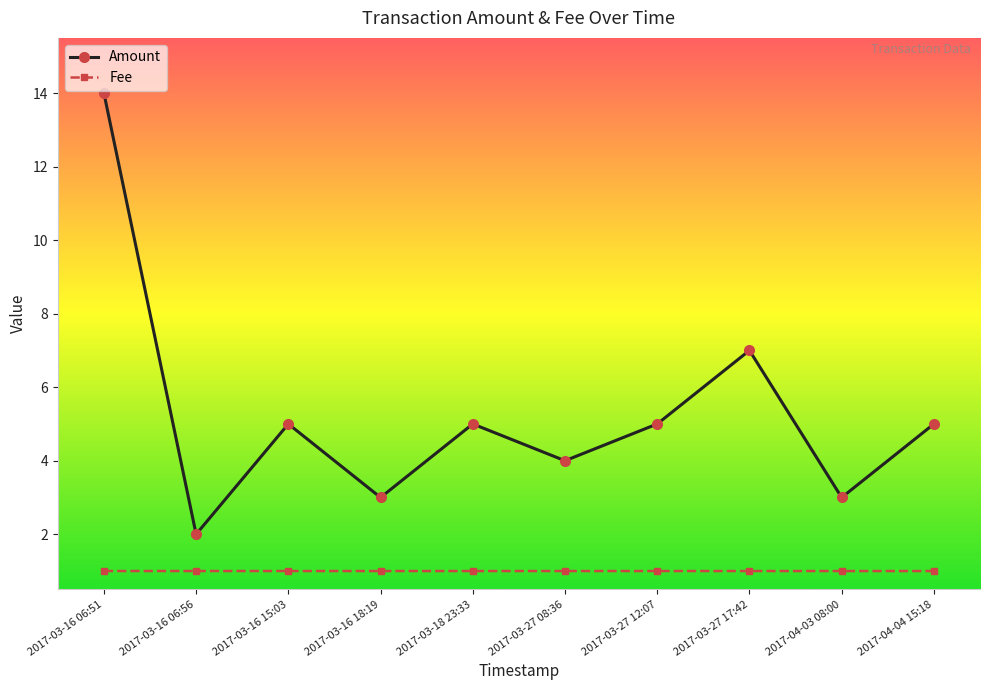

How many distinct data groups are displayed?

2